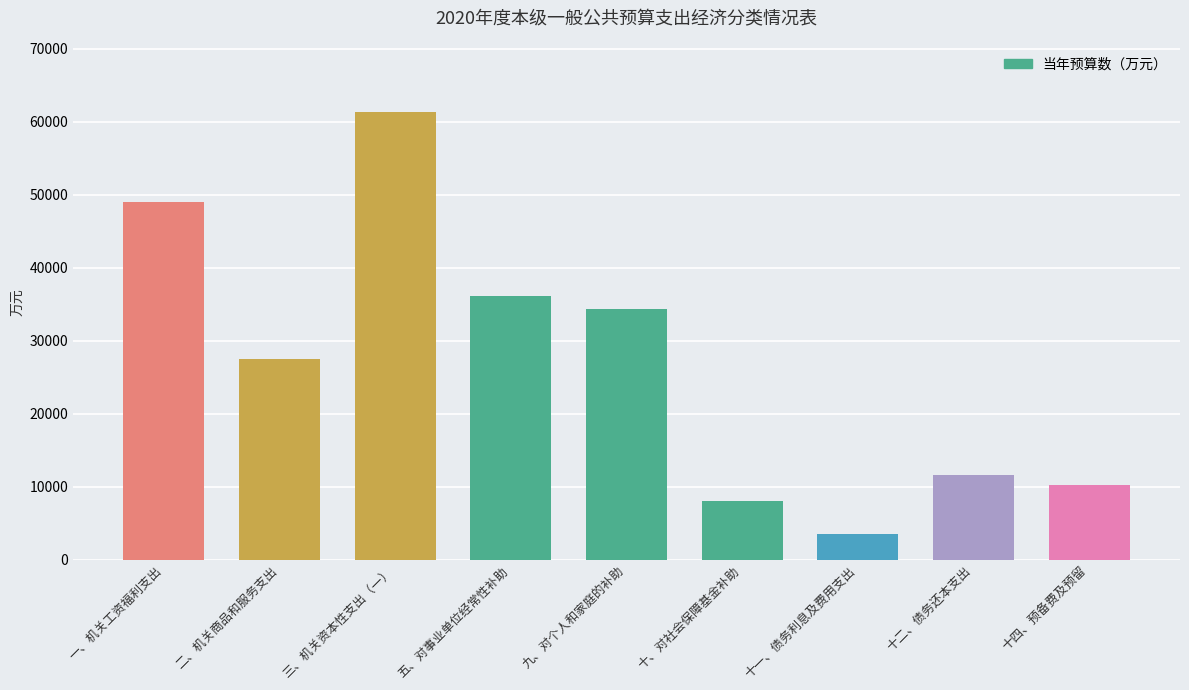

List the labels in order of value, largest first.

三、机关资本性支出（一）, 一、机关工资福利支出, 五、对事业单位经常性补助, 九、对个人和家庭的补助, 二、机关商品和服务支出, 十二、债务还本支出, 十四、预备费及预留, 十、对社会保障基金补助, 十一、债务利息及费用支出